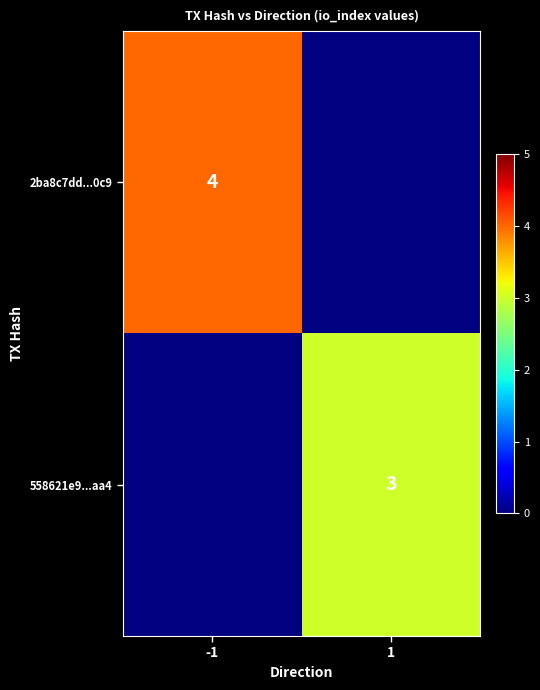

The value of 558621e9...aa4 at 1 is 3. True or false?

True